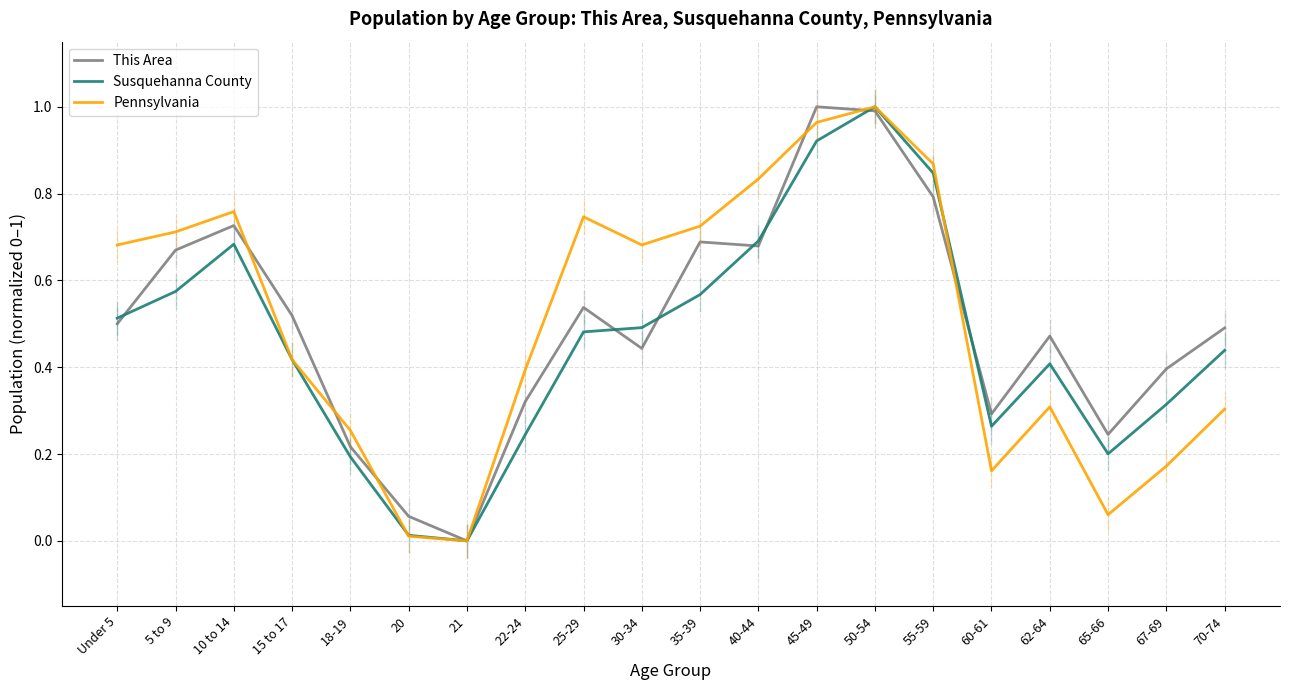

Does the chart display data point markers on the line(s)?

No